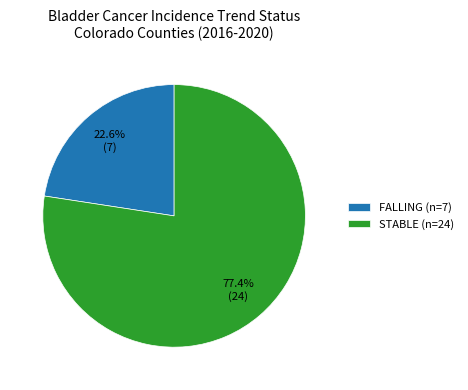

How many slices are in this pie chart?

2